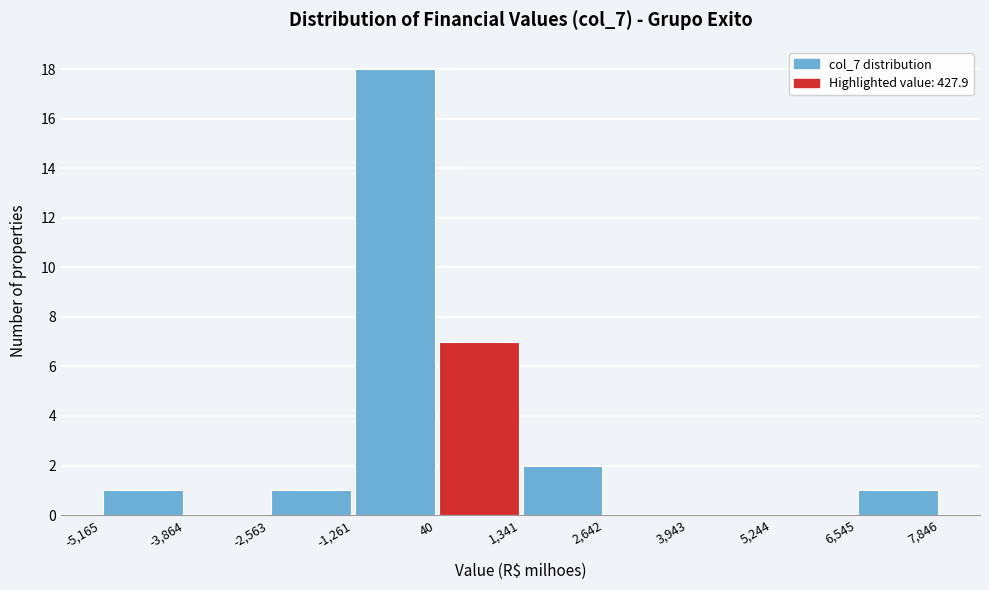

What is the height of the bar covering 6,545 to 7,846 on the x-axis? The values are not printed on the chart, so give them approximately, as read against the axis.

1